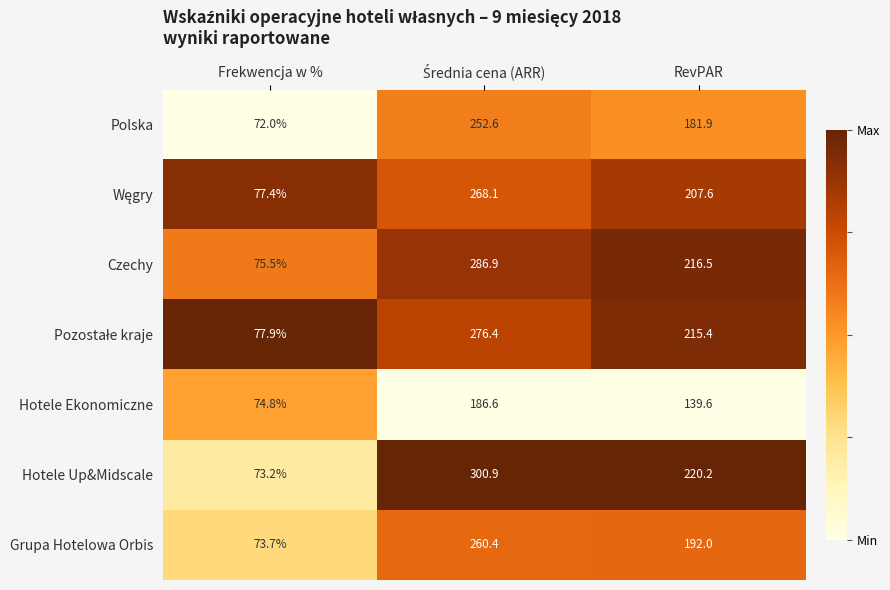

What is the difference between the maximum and minimum values in the Czechy series?

211.4